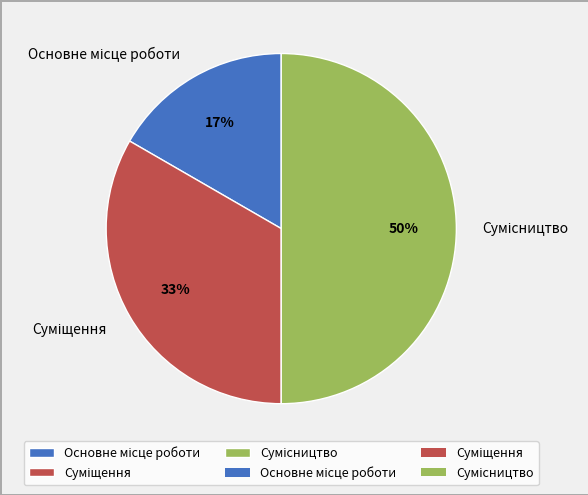

To the nearest percent, what is the difference between the largest and smallest slice percentages?

33%